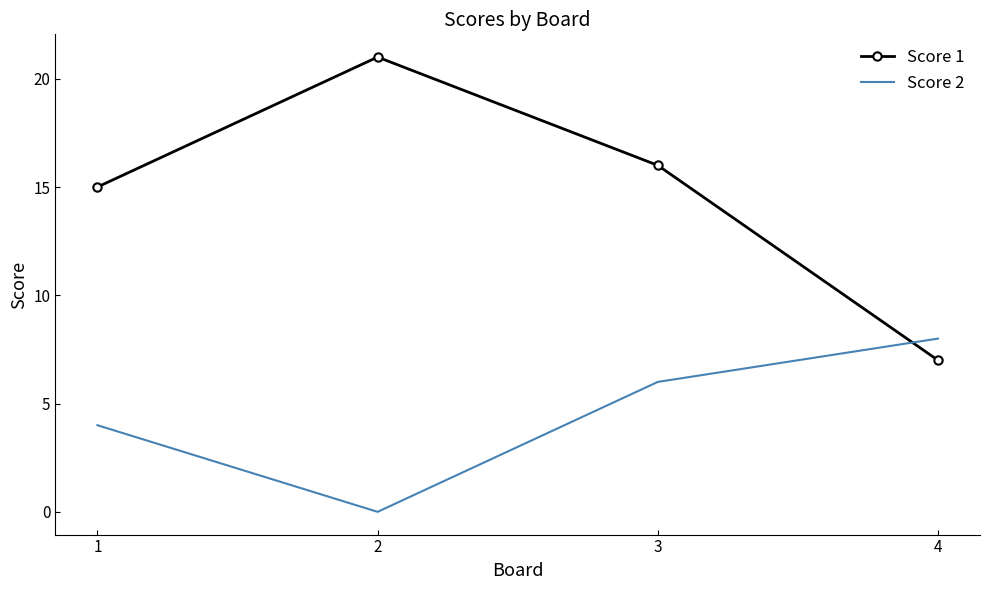

At 1, list the series in order from largest to smallest.

Score 1, Score 2